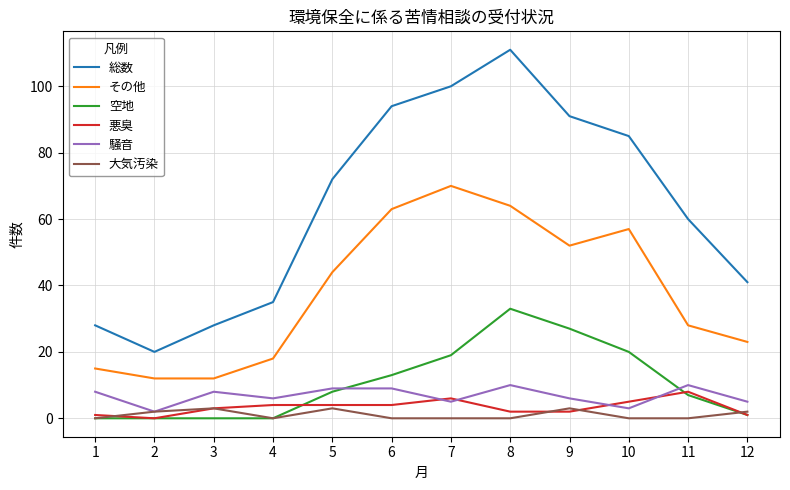

The その他 series shows 12 at 9. True or false?

False